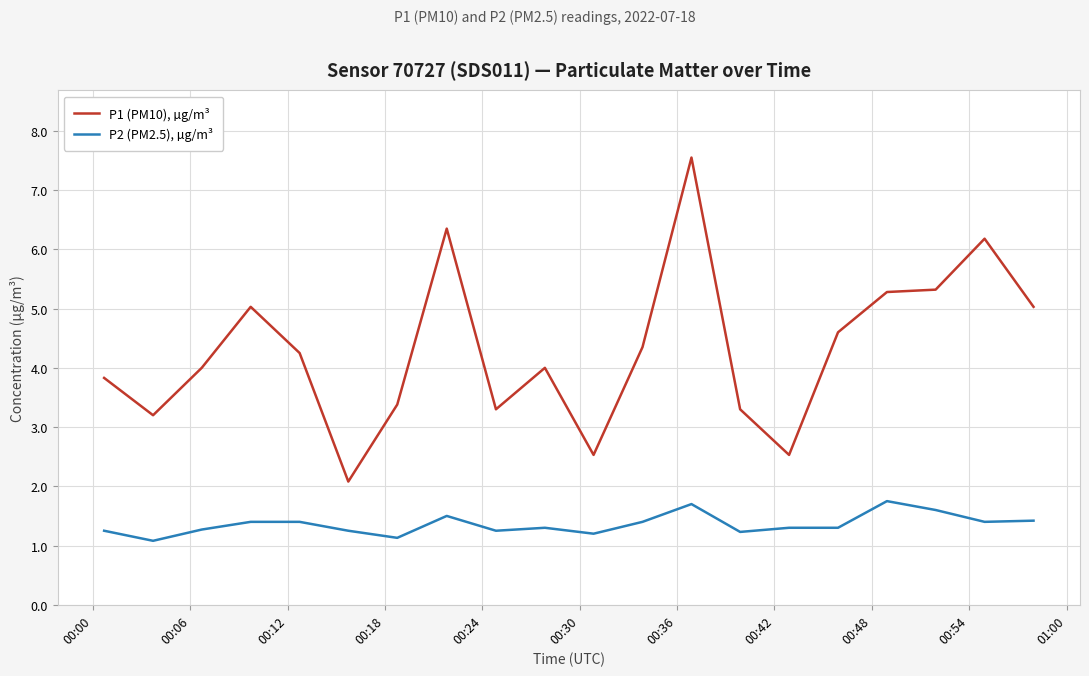

Which series has the largest range (max minus min)?

P1 (PM10), µg/m³